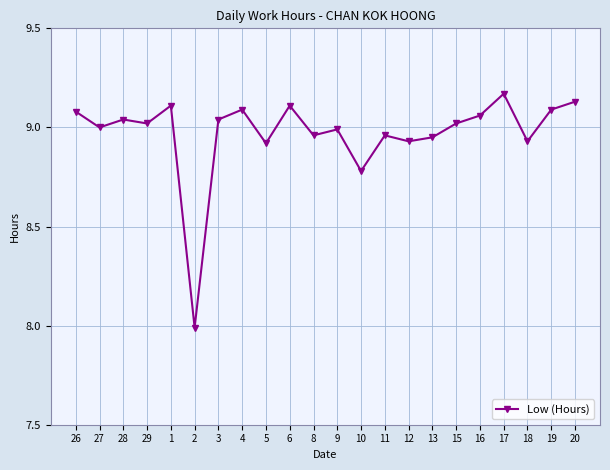

What is the ratio of the value at 3 to the value at 1?

1.0